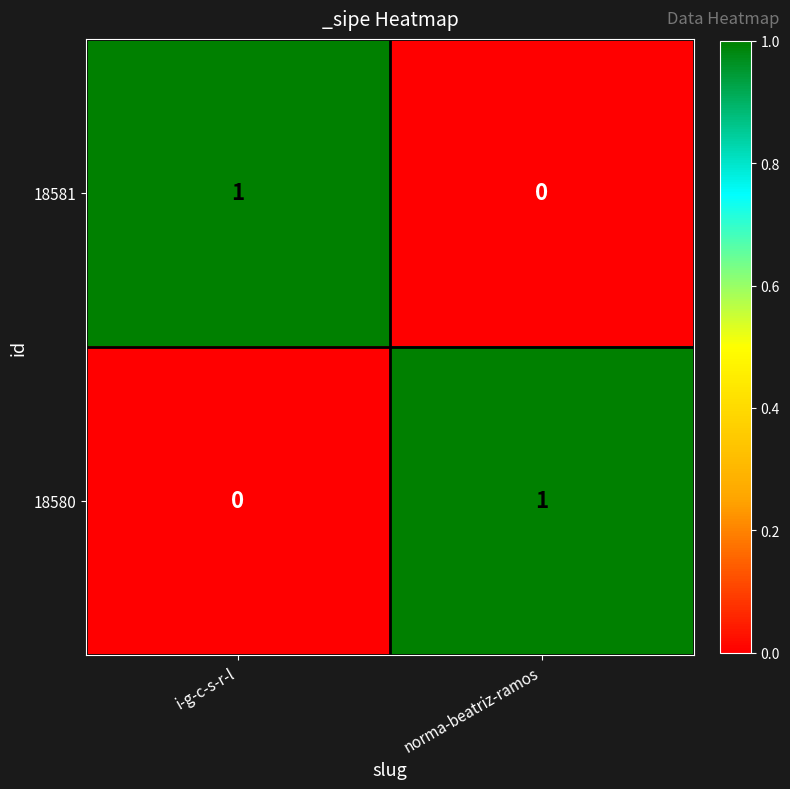

At which label is 18580 closest to 0?

i-g-c-s-r-l